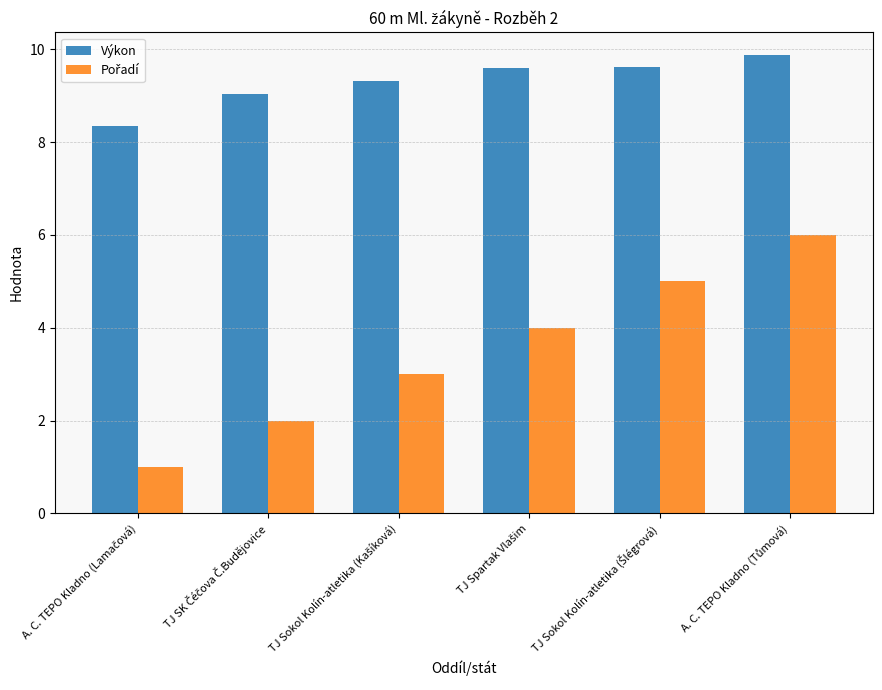

What is the sum of all Výkon values?

55.8